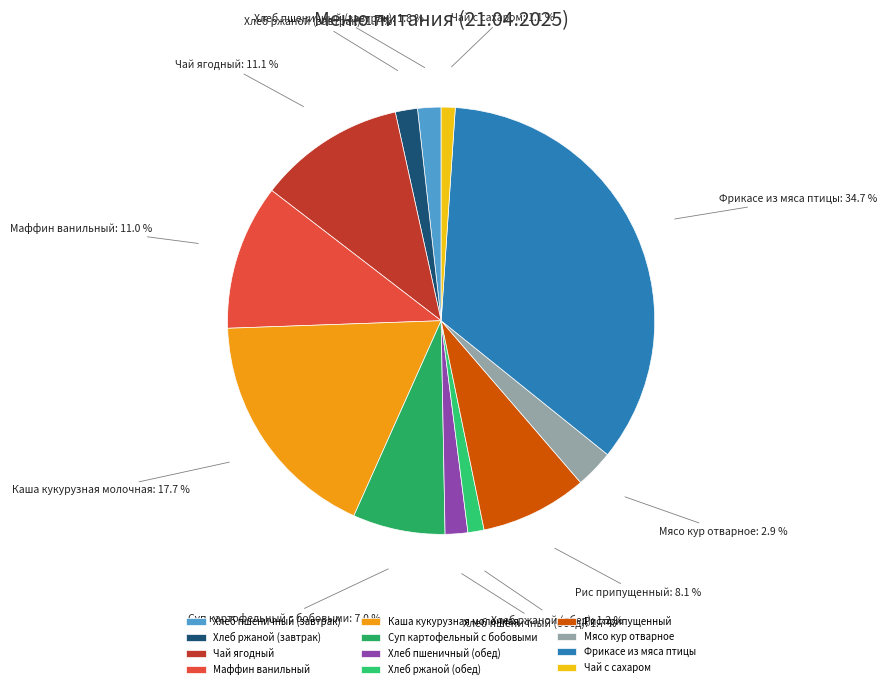

What percentage is the Каша кукурузная молочная slice, to the nearest percent?

18%